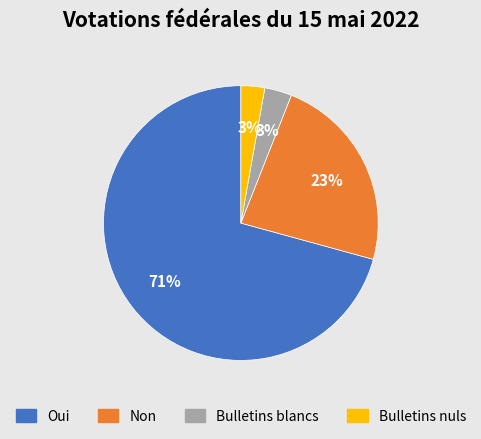

Is it true that Bulletins blancs is 11% of the pie?

False